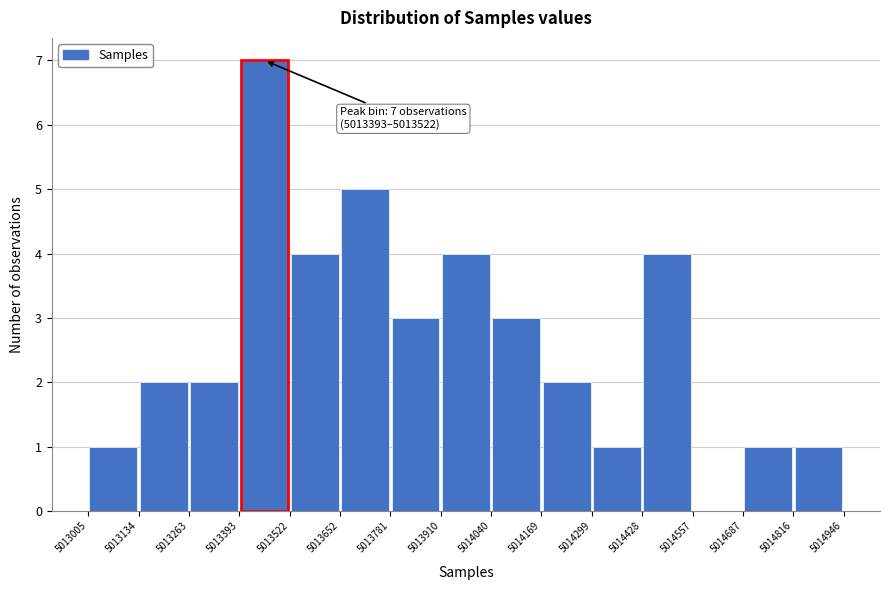

Over which range of the x-axis is the bar tallest?

5013393 to 5013522